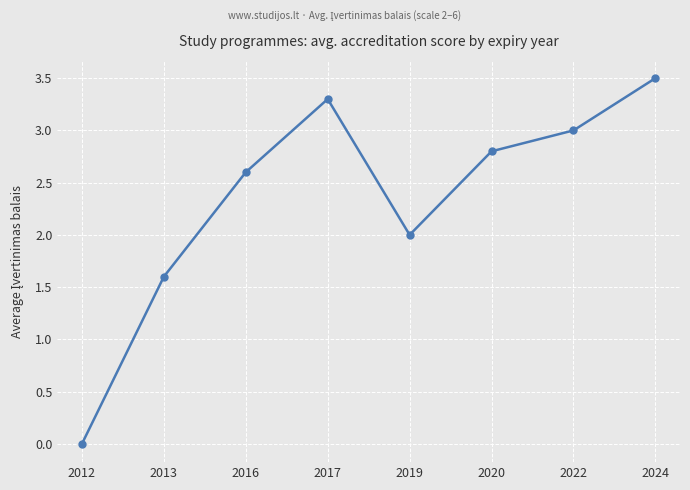

What is the value of the 5th point from the left?

2.0